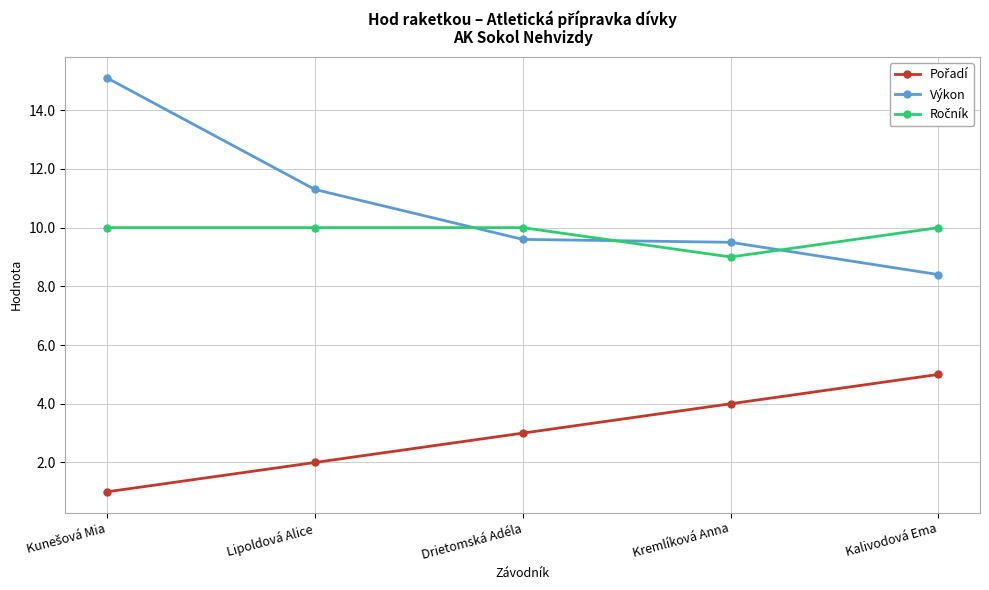

Which series has the widest spread of values?

Výkon